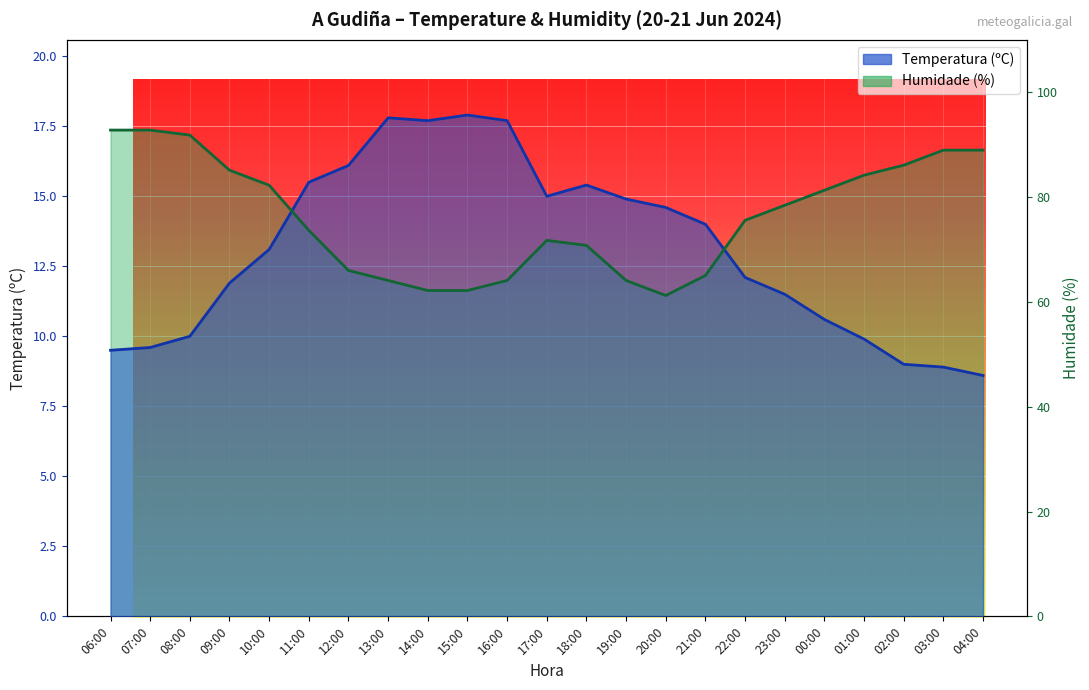

What are all the series names shown in the legend?

Temperatura (ºC), Humidade (%)